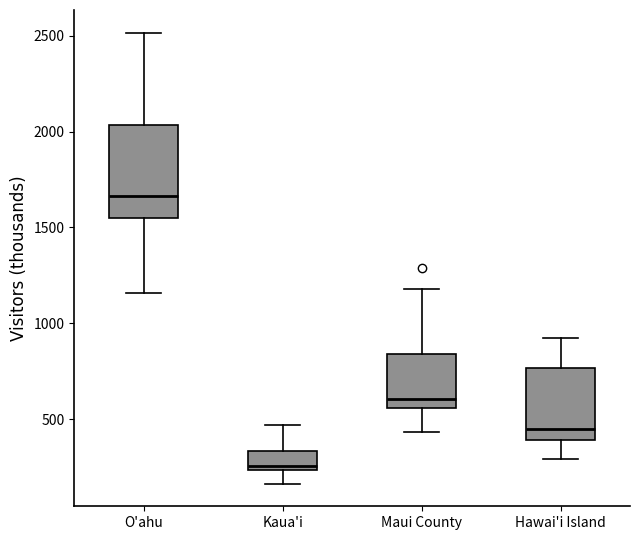

Reading left to right, transcribe this box plot: for each box, give where its median line is, the range the box spans, and where its two whiskers end, as read against the y-axis. The values are not printed on the chart, so give them approximately, as read against the axis.

O'ahu: median 1650, box 1550 to 2050, whiskers 1150 to 2500
Kaua'i: median 250 (just above the box's lower edge), box 250 to 350, whiskers 150 to 450
Maui County: median 600, box 550 to 850, whiskers 450 to 1200
Hawai'i Island: median 450, box 400 to 750, whiskers 300 to 900